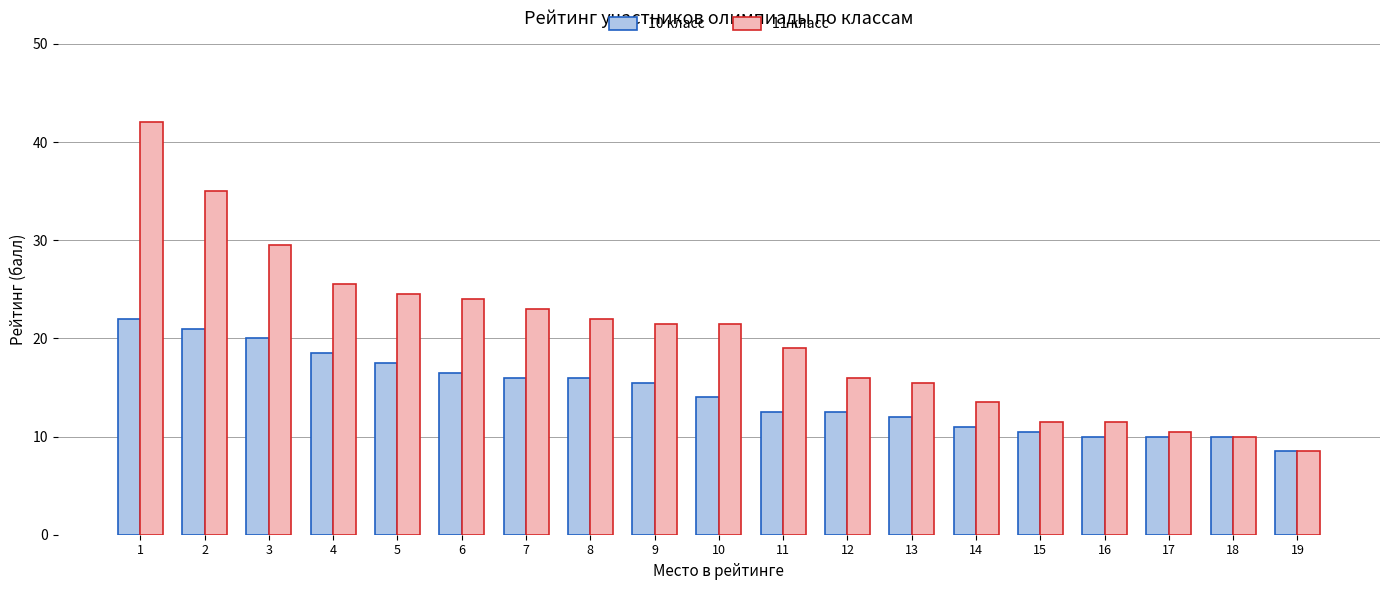

How many groups of bars are there?

19